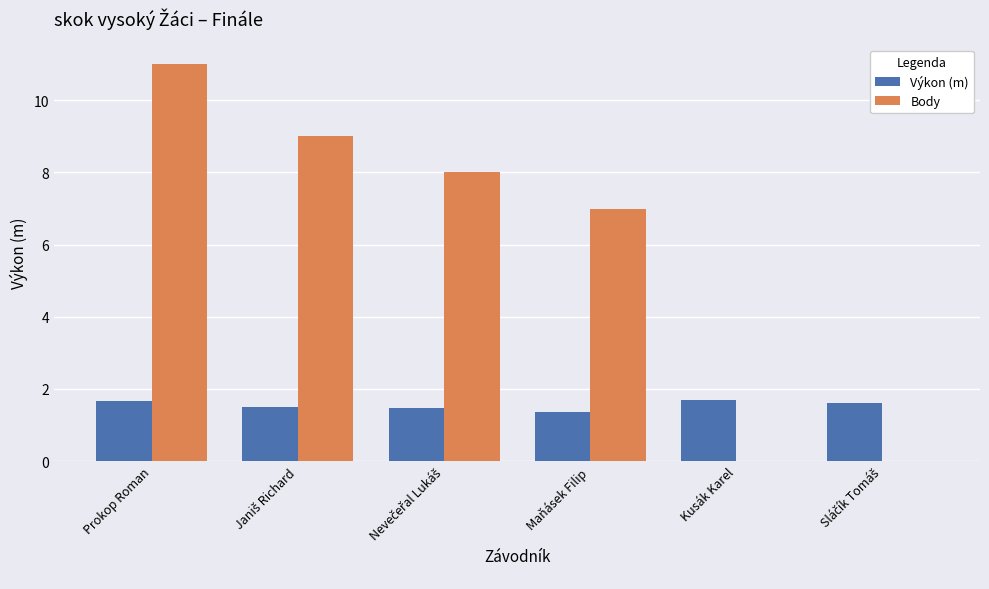

What is the sum of the Výkon (m) values at Maňásek Filip and Prokop Roman?

3.0